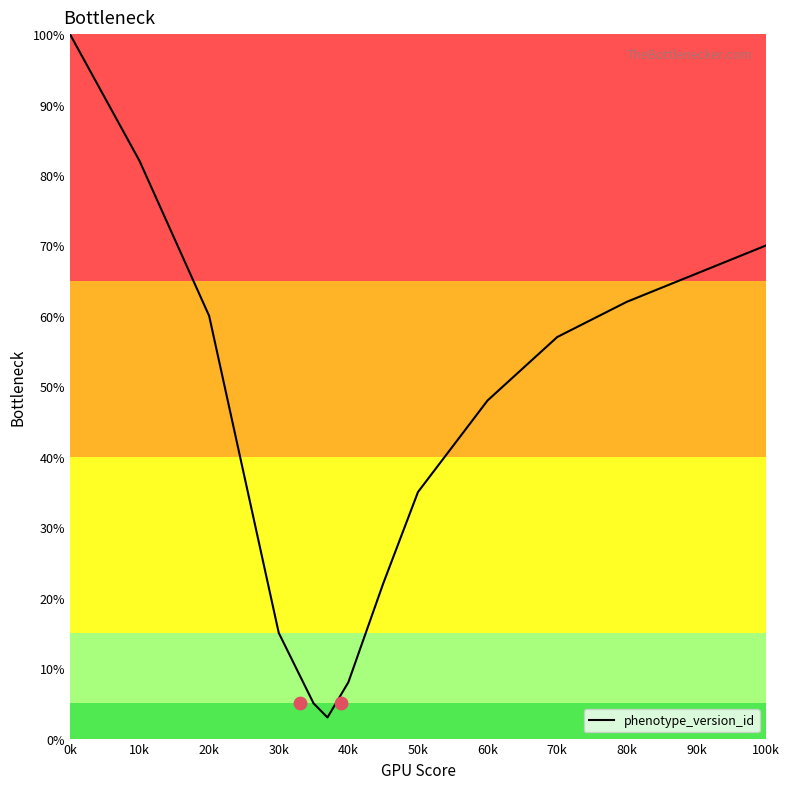

Is it true that phenotype_version_id equals 100 at 0k?

True